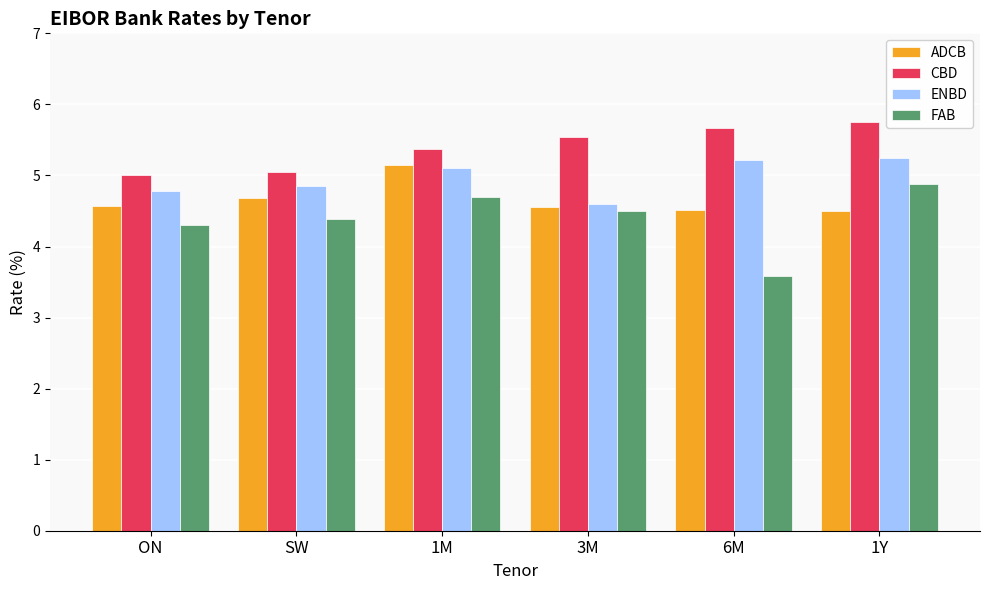

How many series are shown in this chart?

4